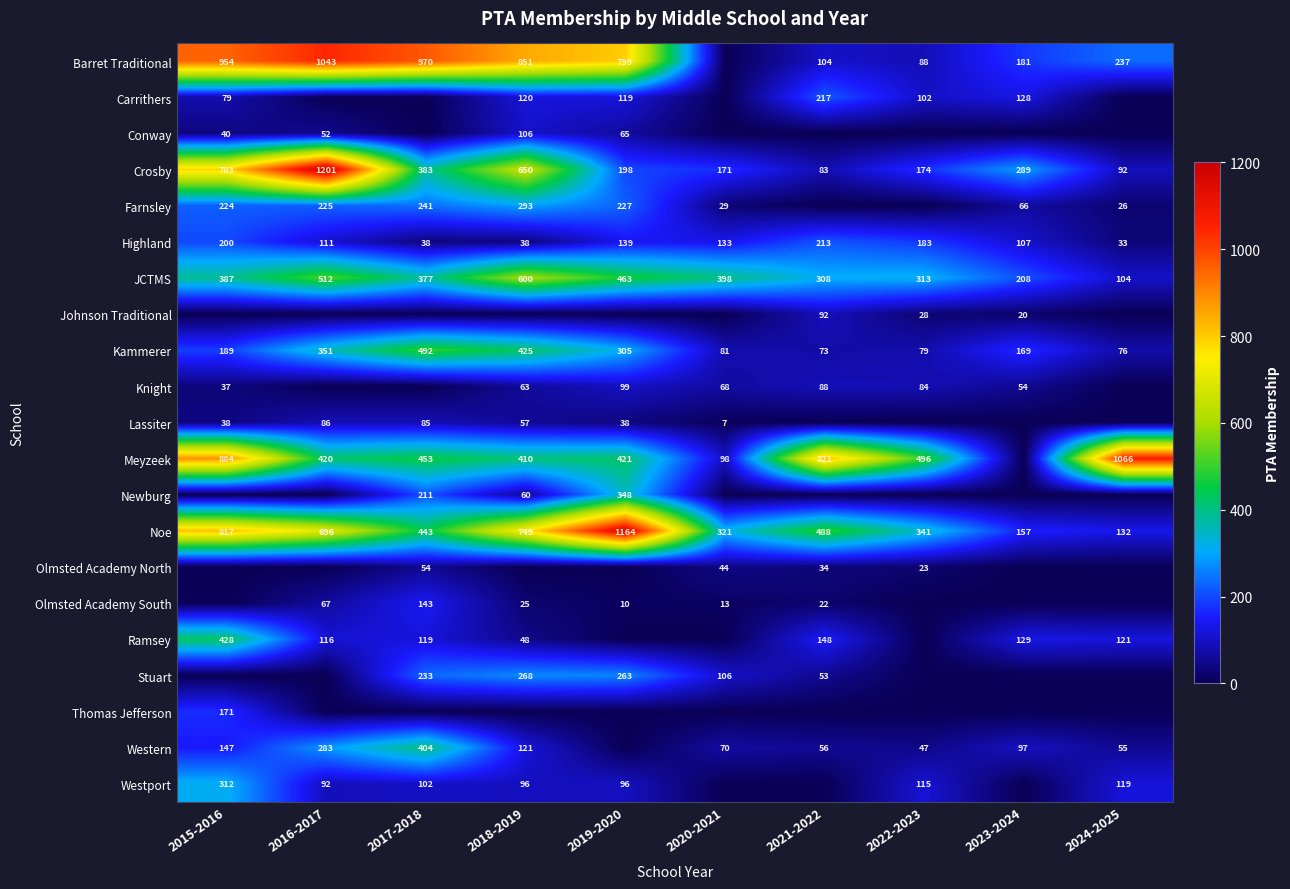

Is it true that Stuart equals 53 at 2021-2022?

True